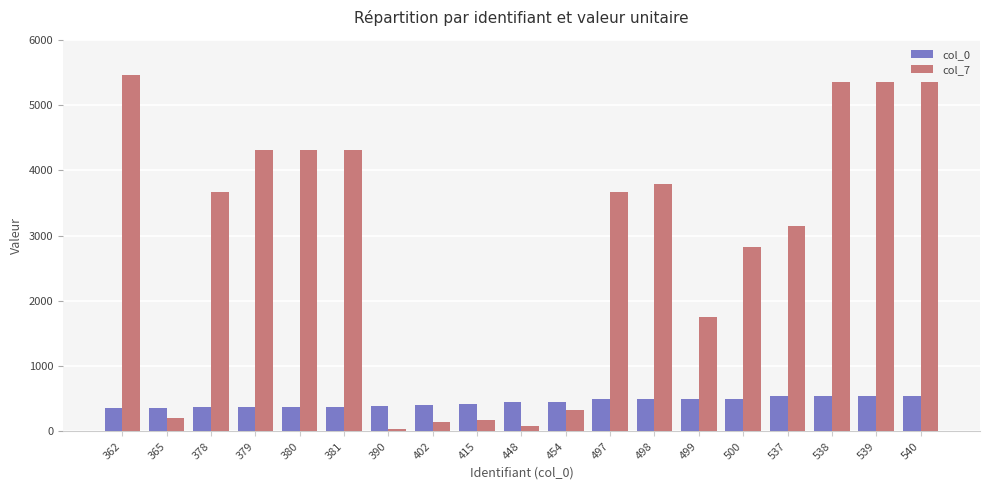

How many values in the col_7 series exceed 3660?

10